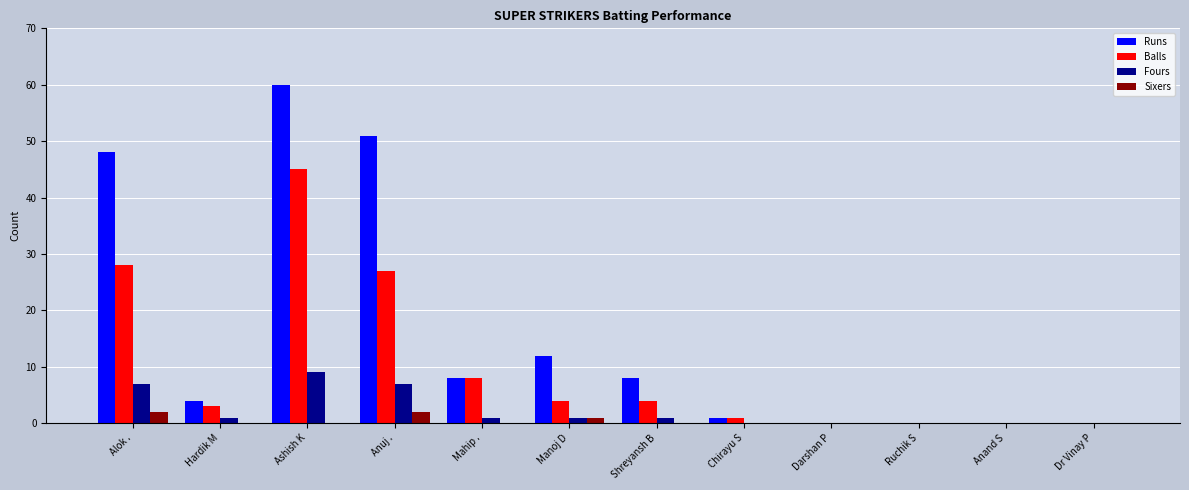

At which category does the chart reach its peak across all series?

Ashish K